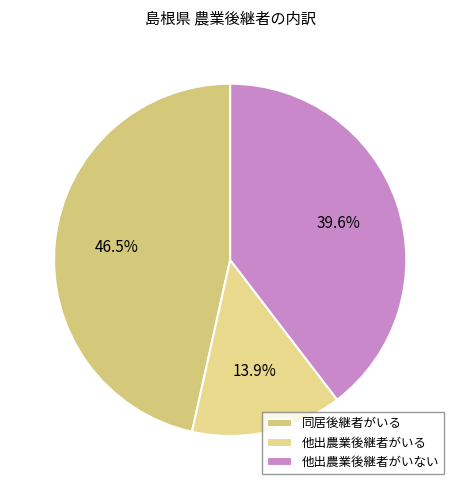

How many segments does this pie chart have?

3